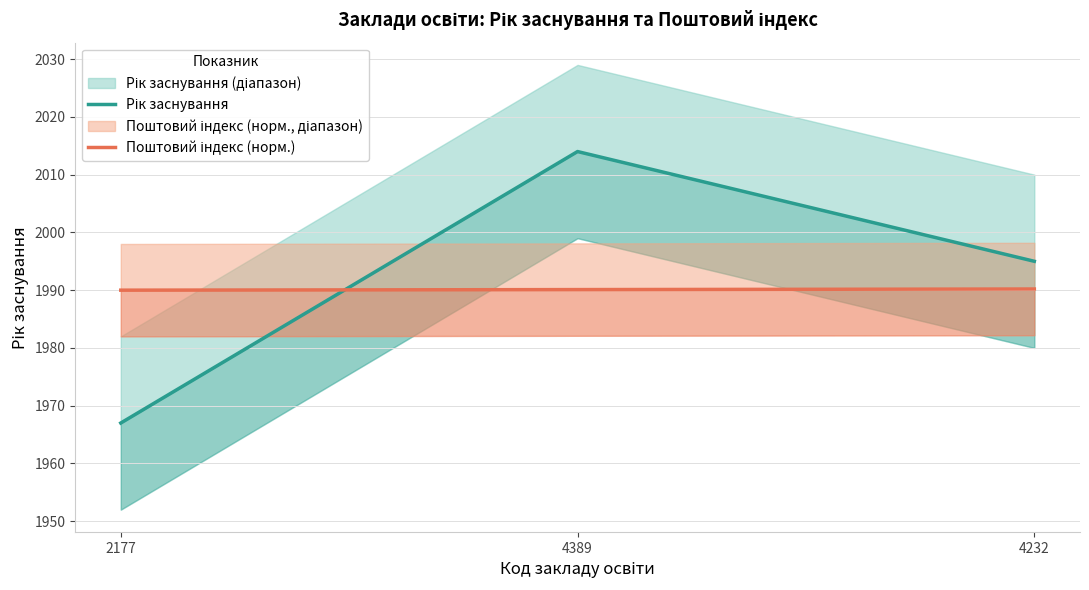

How many Рік заснування values are between 1967 and 2014?

3